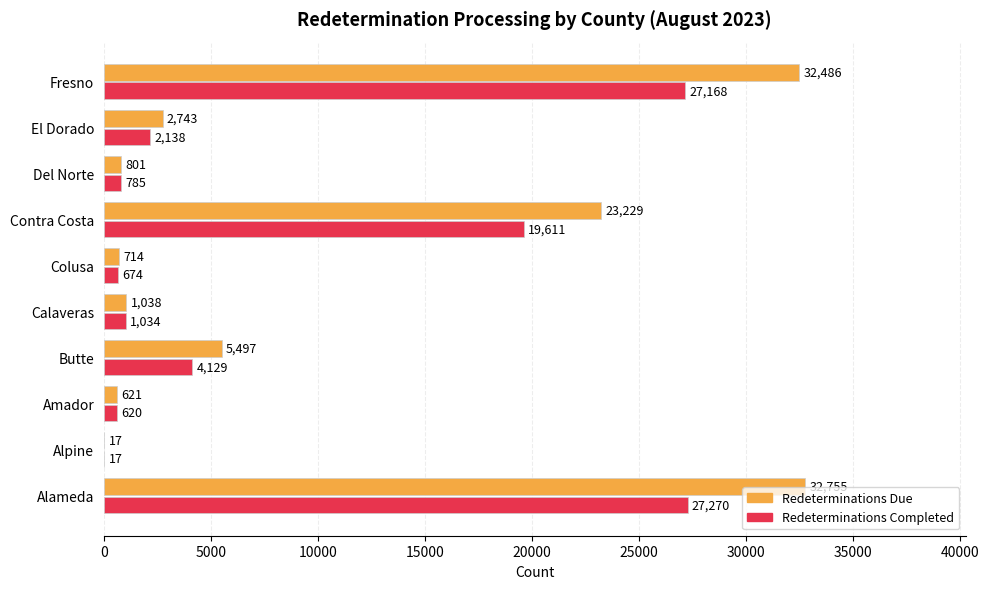

How many categories are shown in the chart?

10